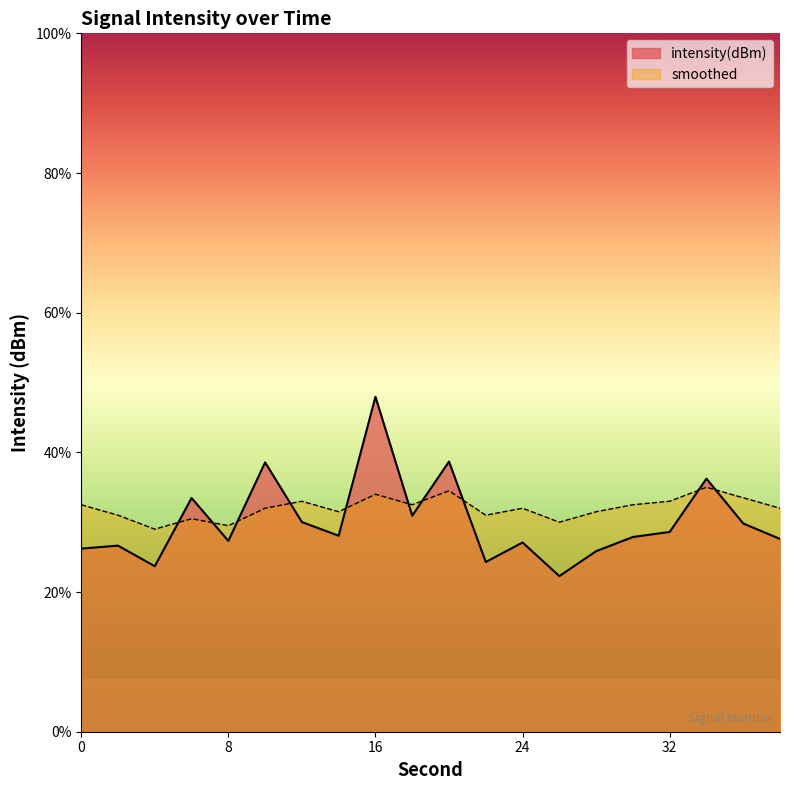

List the labels in order of smoothed value, smallest first.

4, 8, 26, 6, 2, 22, 14, 28, 10, 24, 38, 0, 18, 30, 12, 32, 36, 16, 20, 34